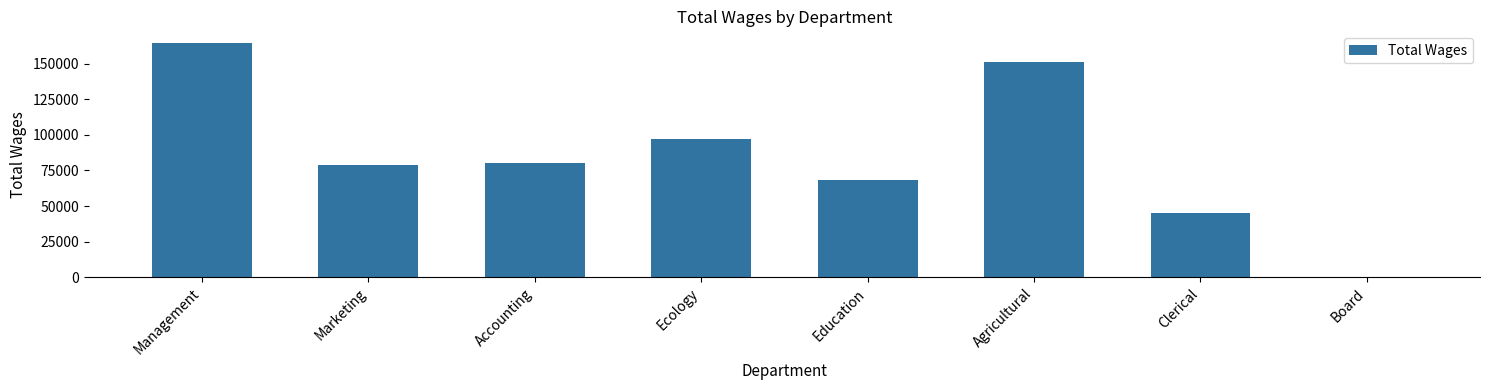

What is the change in value from Clerical to Board?

-44832